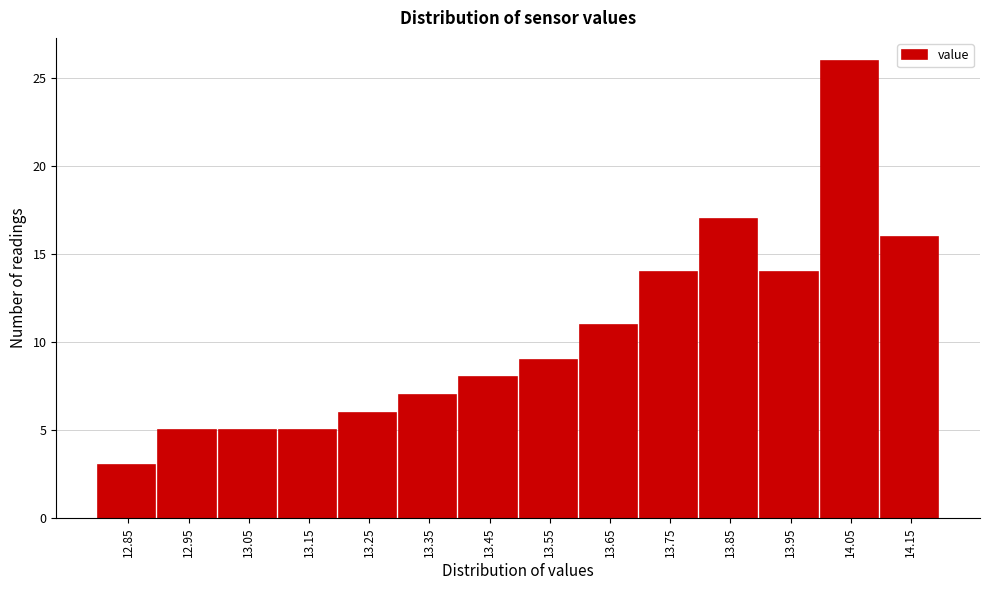

Reading left to right, what are all the values shown in this chart?

12.85=3	12.95=5	13.05=5	13.15=5	13.25=6	13.35=7	13.45=8	13.55=9	13.65=11	13.75=14	13.85=17	13.95=14	14.05=26	14.15=16